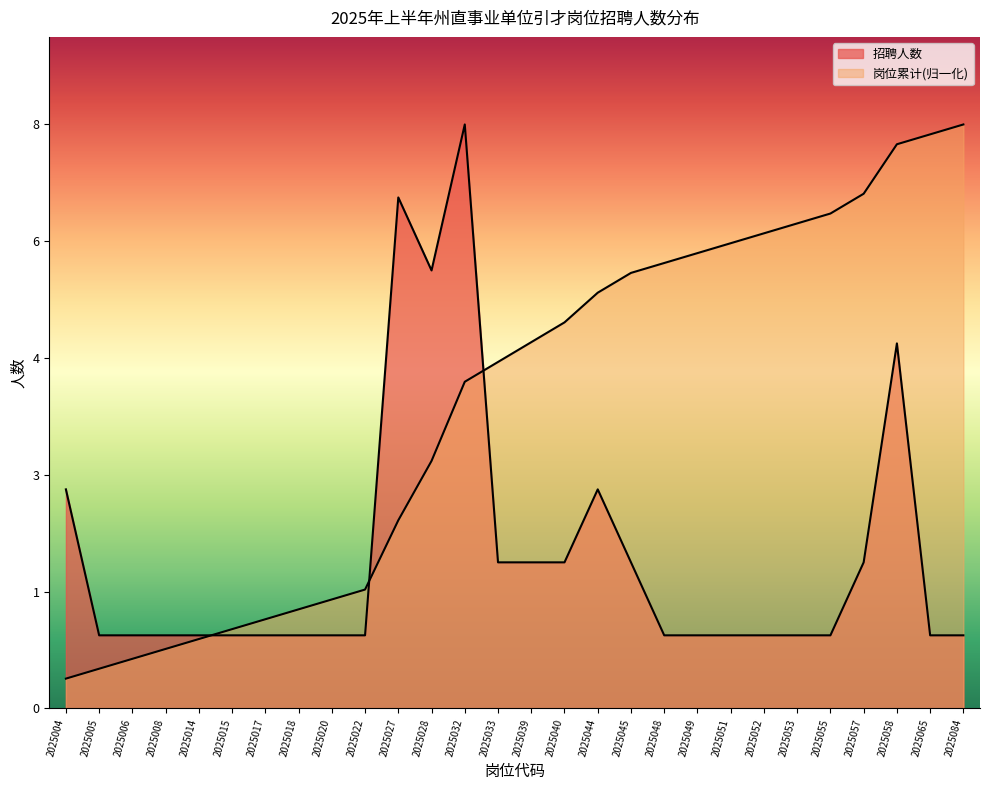

What is the average value of the 岗位累计 series?

4.2